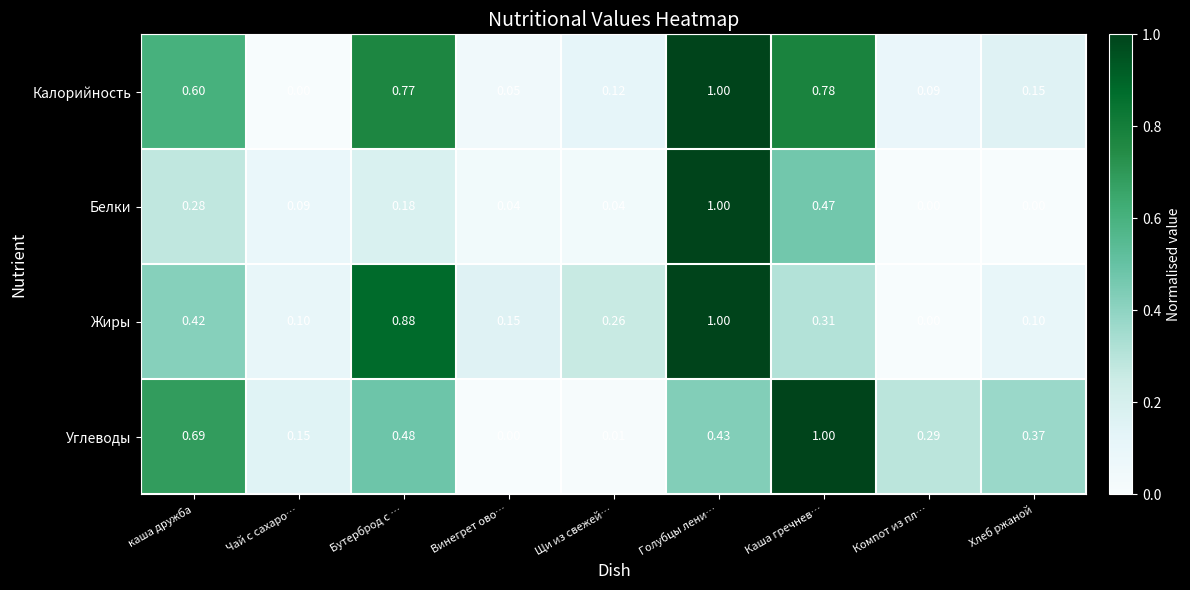

Where is Калорийность nearest to the value 0?

Чай с сахаро…